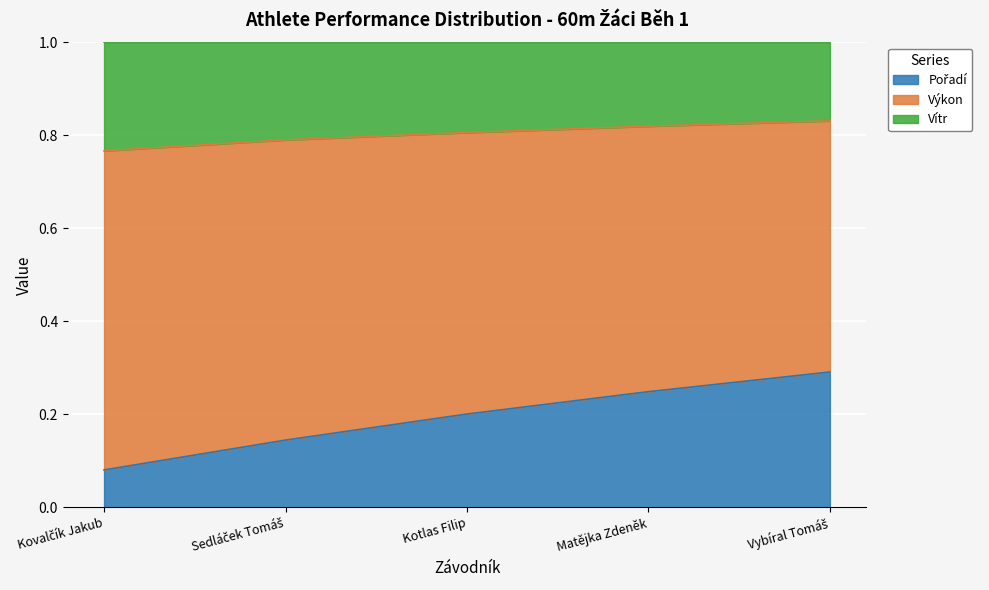

What is the total value across all series at Matějka Zdeněk?

1.0